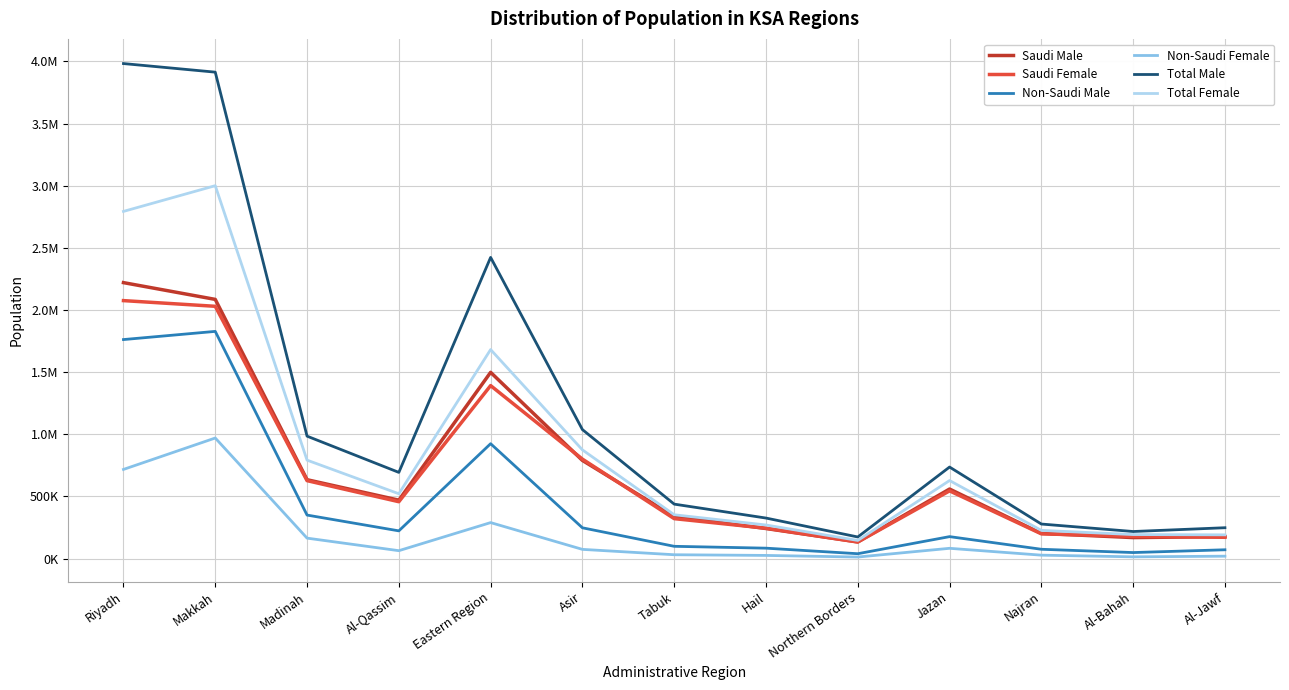

True or false: Non-Saudi Female and Total Male intersect in this chart.

False